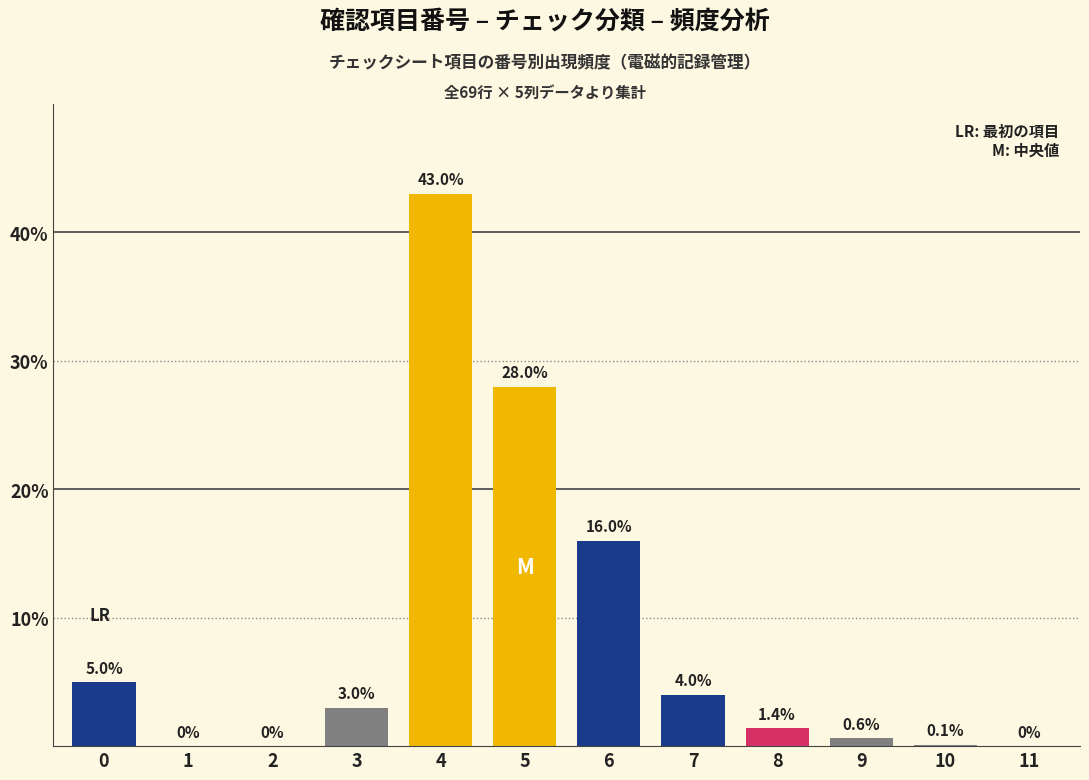

Reading left to right, list all the values displayed in this chart.

0=5.0	1=0.0	2=0.0	3=3.0	4=43.0	5=28.0	6=16.0	7=4.0	8=1.4	9=0.6	10=0.1	11=0.0